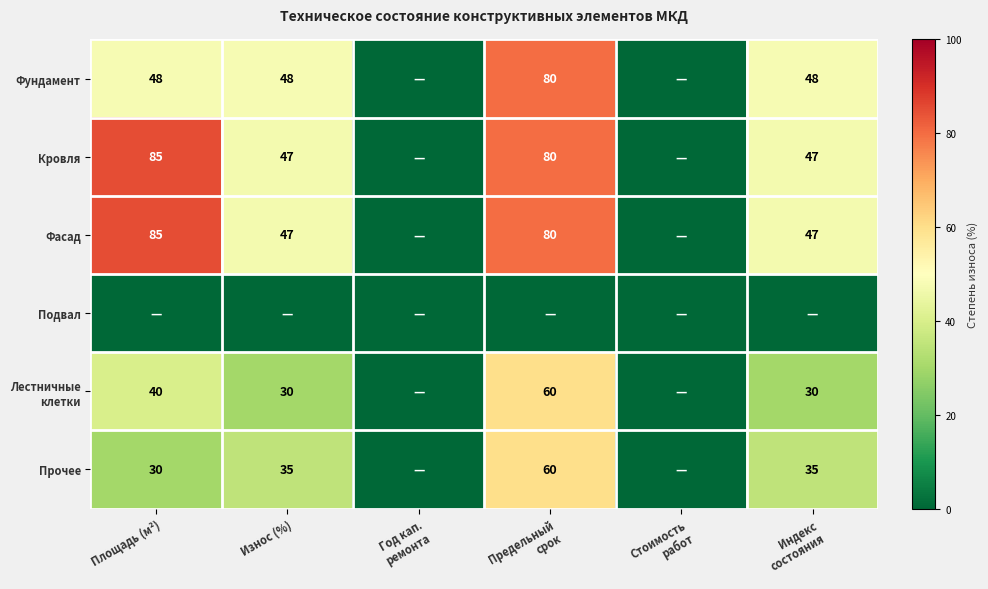

Is it true that Фундамент equals 48 at Износ (%)?

True